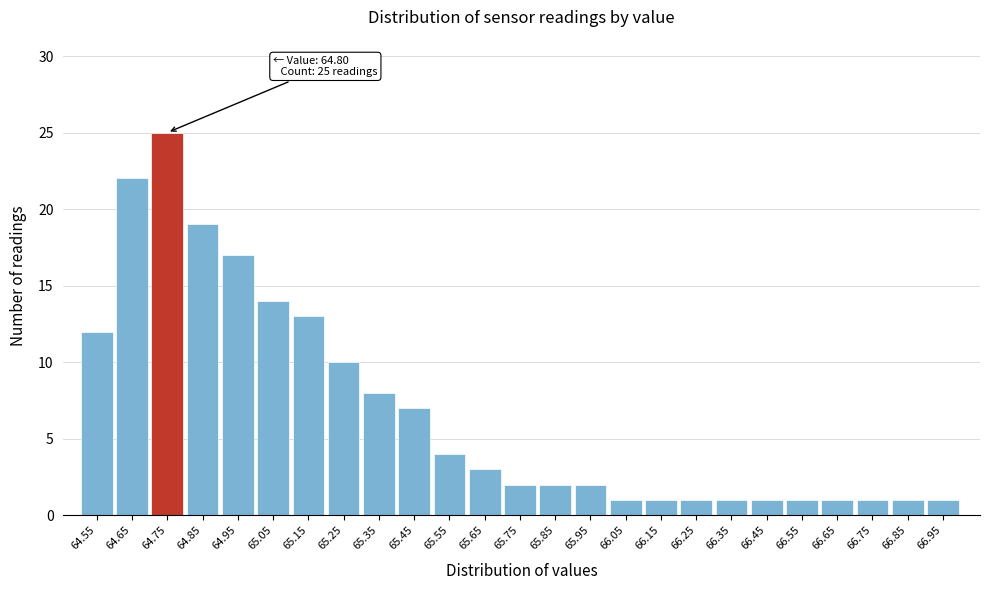

Reading left to right, transcribe all the data shown in this chart.

64.55=12	64.65=22	64.75=25	64.85=19	64.95=17	65.05=14	65.15=13	65.25=10	65.35=8	65.45=7	65.55=4	65.65=3	65.75=2	65.85=2	65.95=2	66.05=1	66.15=1	66.25=1	66.35=1	66.45=1	66.55=1	66.65=1	66.75=1	66.85=1	66.95=1